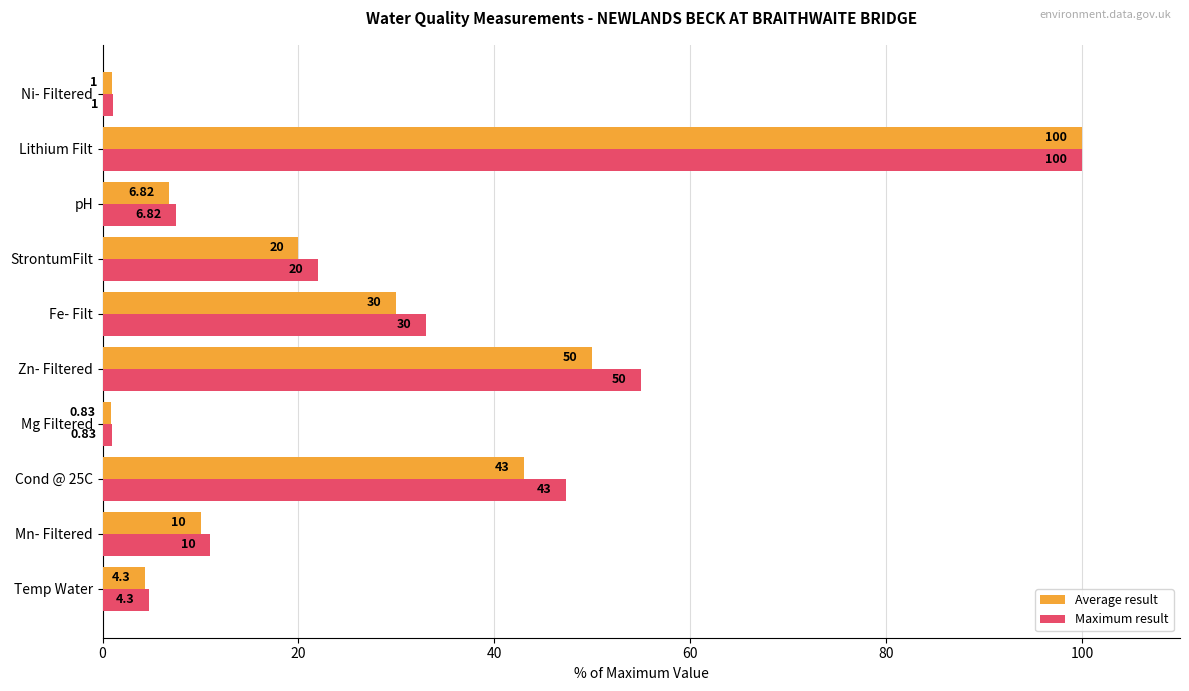

Which series has the widest spread of values?

Average result